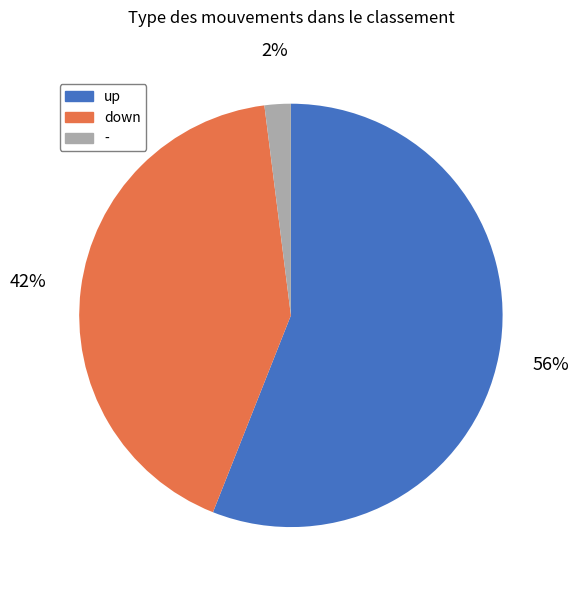

To the nearest percent, what is the difference between the largest and smallest slice percentages?

54%